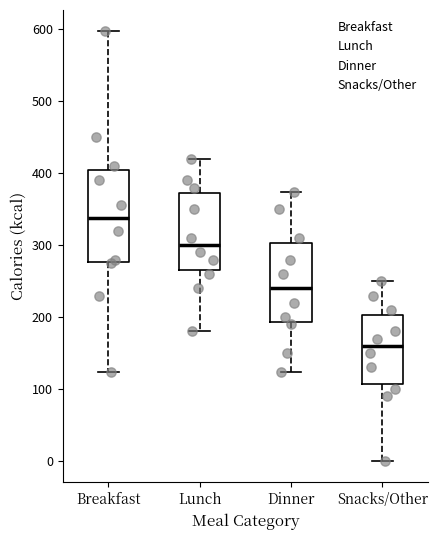

Which box's median line is the highest?

Breakfast